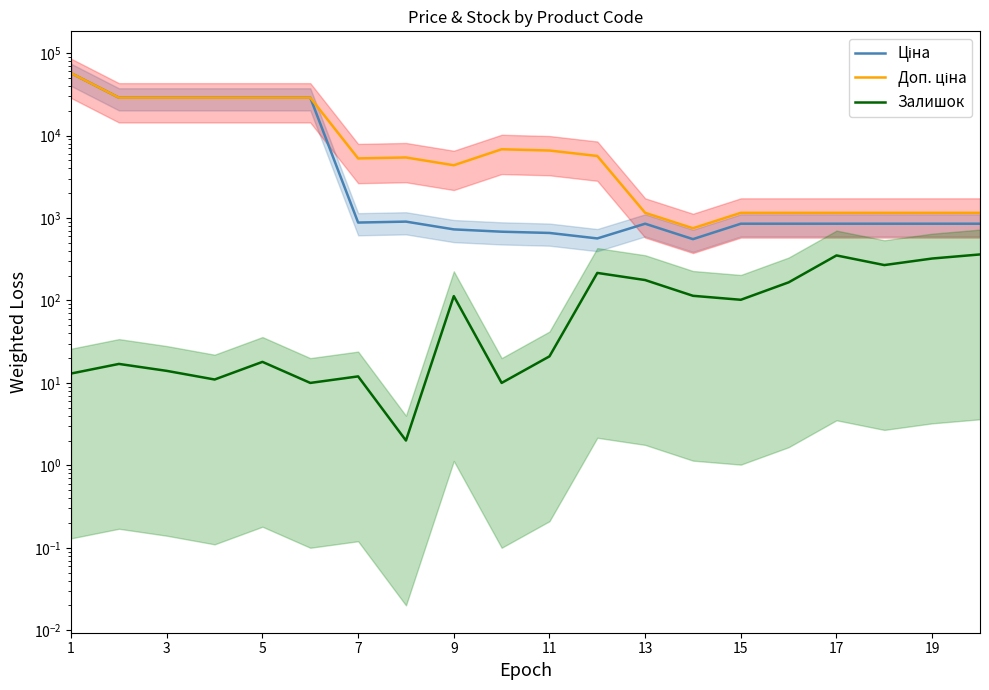

What is the difference between the Залишок values at 10 and 19?

341.0